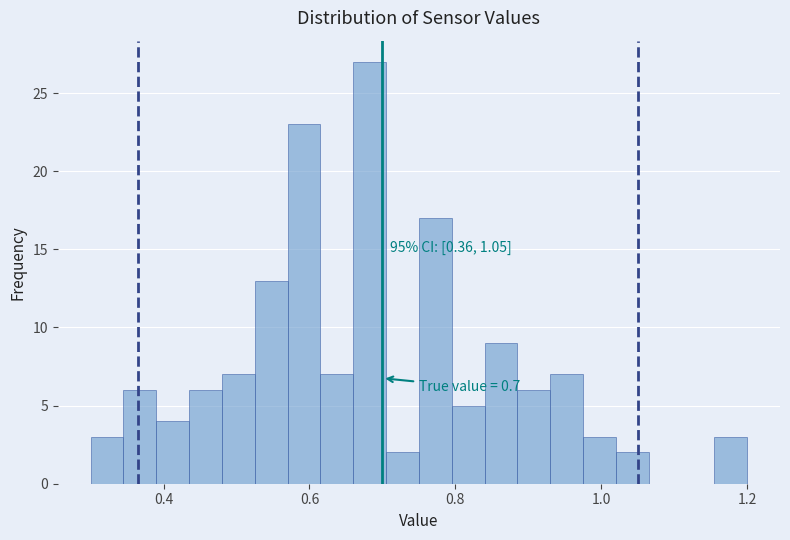

Around what value on the x-axis is the tallest bar? Give the approximate position of its centre, as read against the axis.

0.68